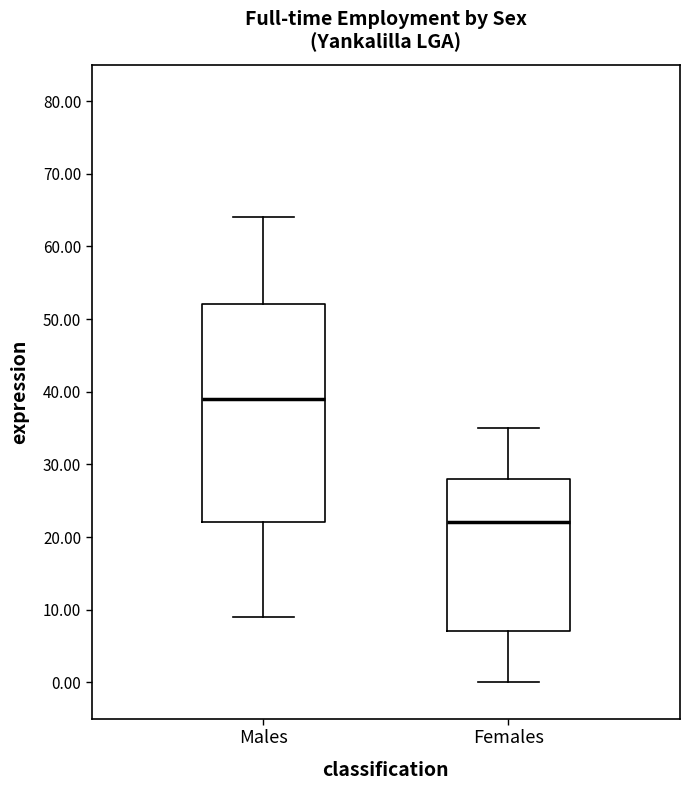

Which box's median line is the lowest?

Females